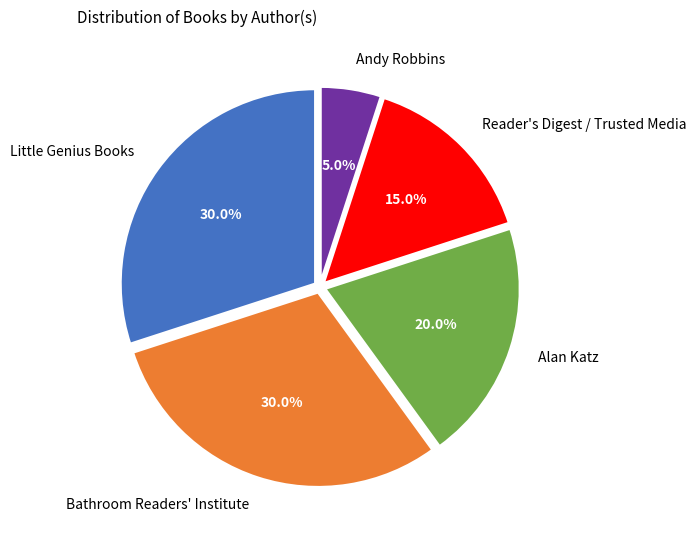

To the nearest percent, what percentage of the pie is Reader's Digest / Trusted Media?

15%